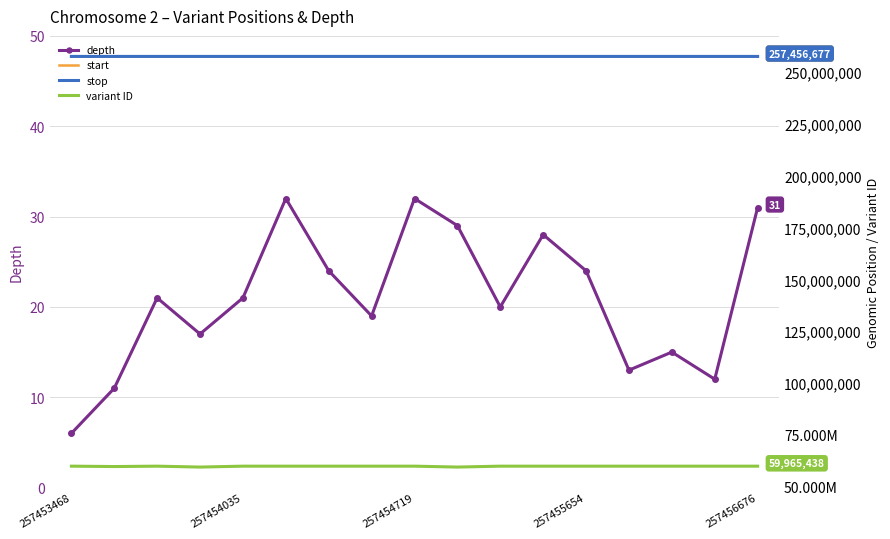

True or false: depth and stop cross at least once.

False